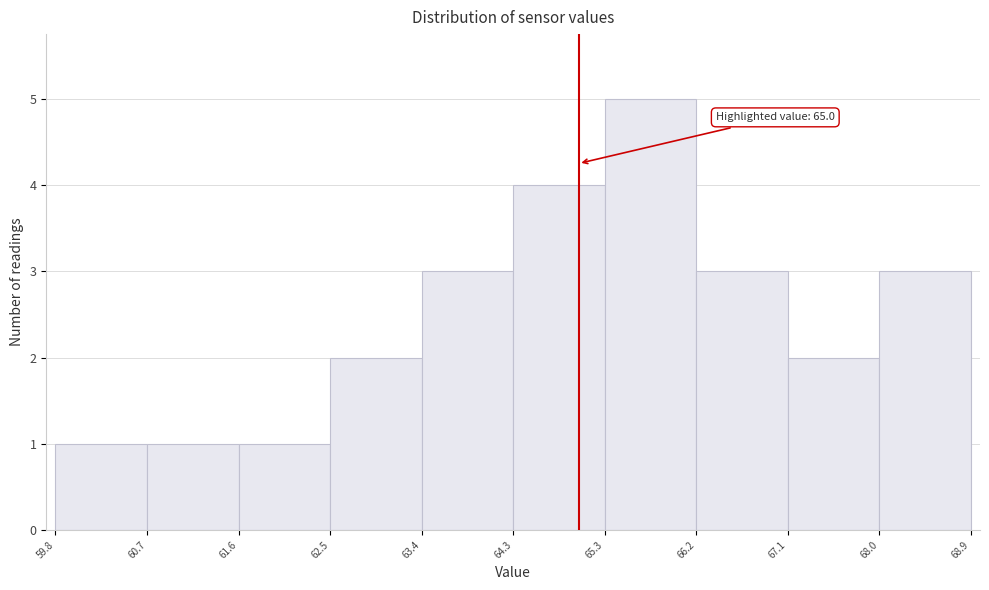

Over which range of the x-axis is the bar tallest?

65.3 to 66.2